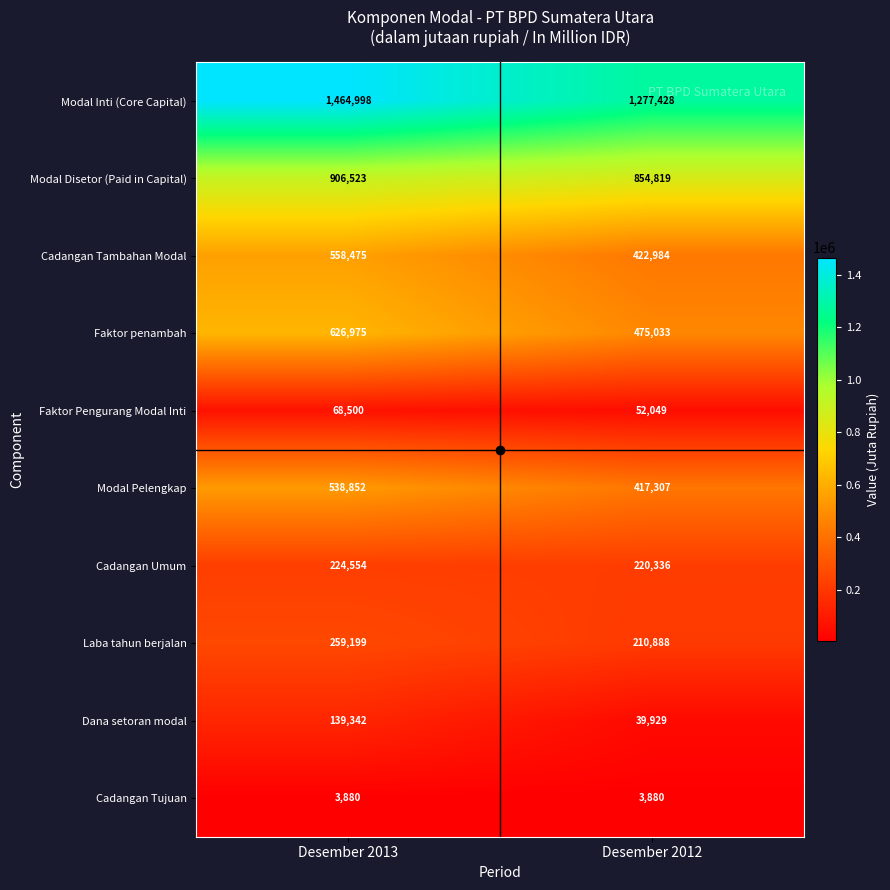

Count the number of categories in the chart.

2